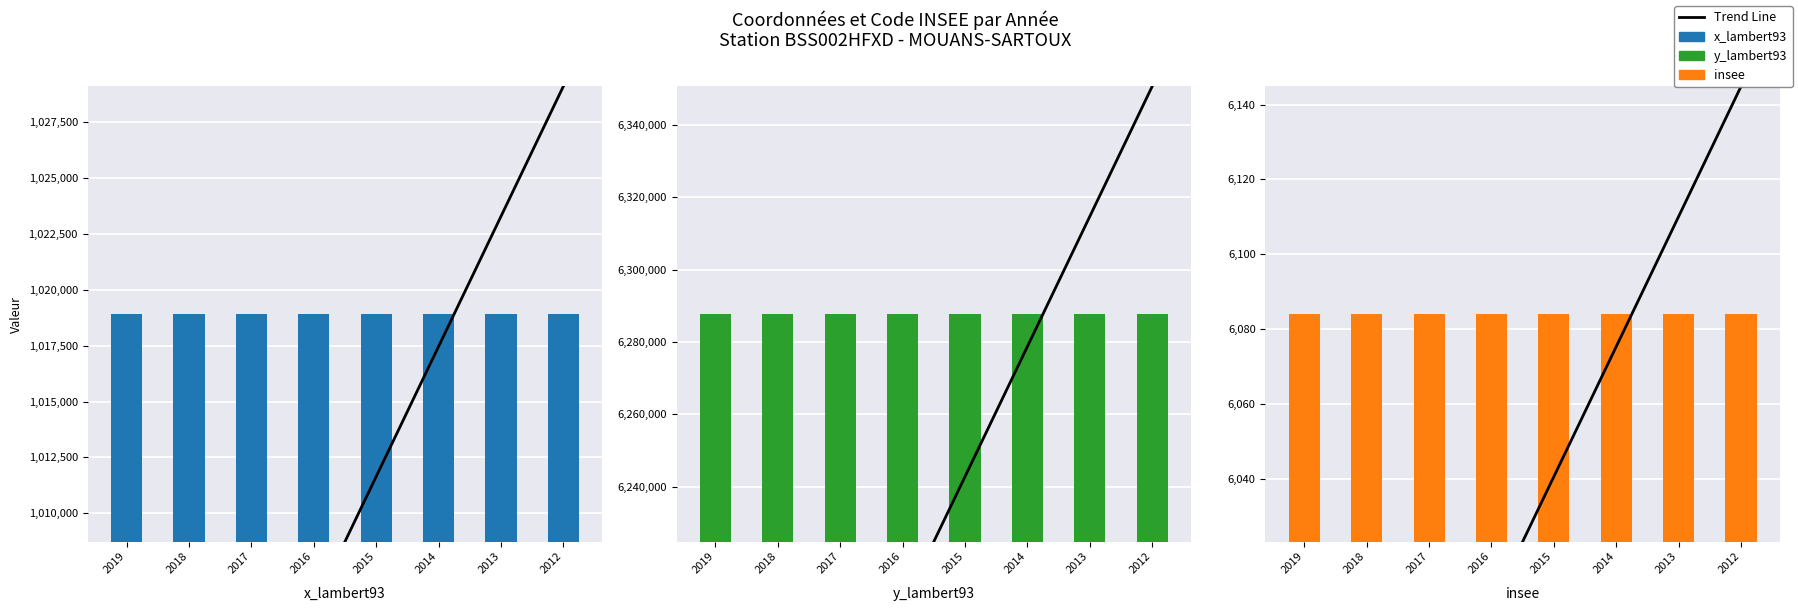

True or false: insee has a value of 6084.0 at 2016.

True